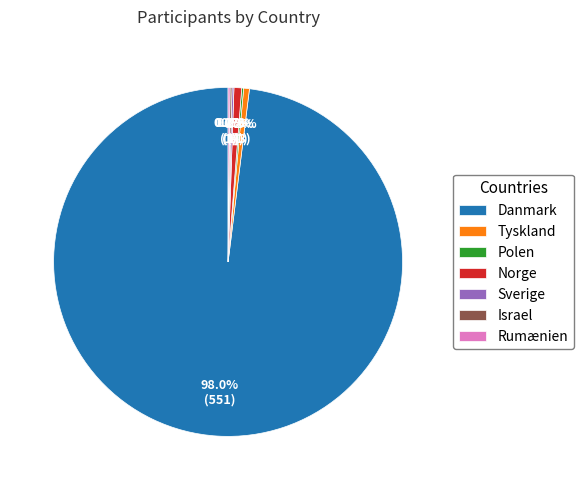

The Norge slice represents 1% of the pie. True or false?

True